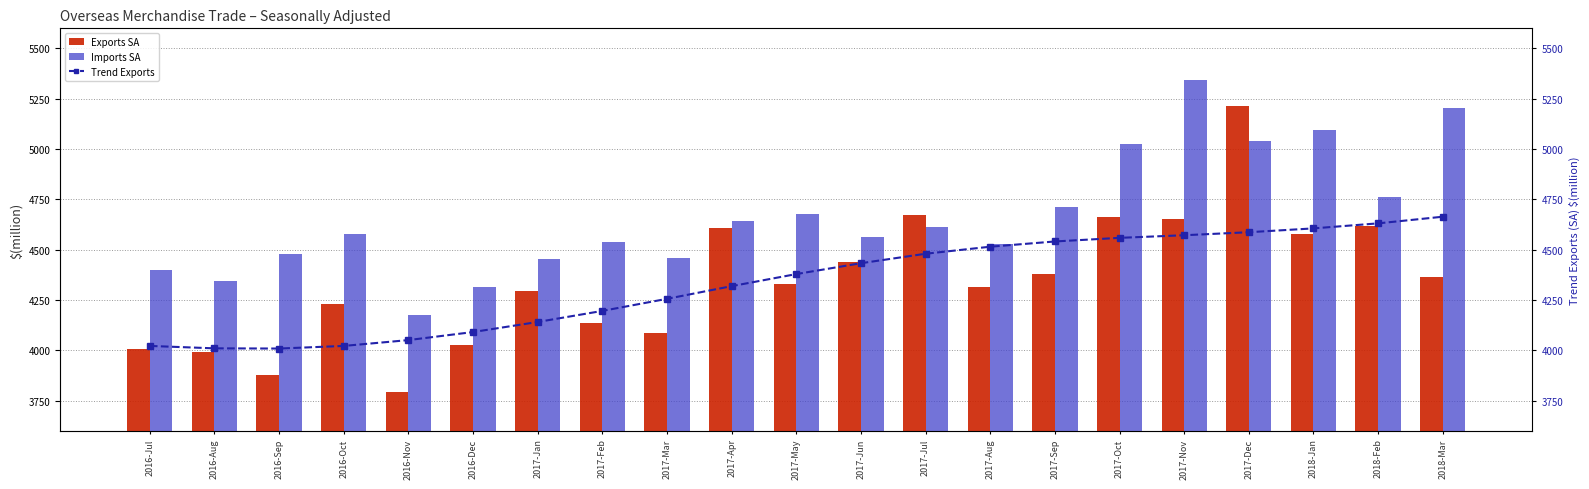

List the labels in order of Imports SA value, largest first.

2017-Nov, 2018-Mar, 2018-Jan, 2017-Dec, 2017-Oct, 2018-Feb, 2017-Sep, 2017-May, 2017-Apr, 2017-Jul, 2016-Oct, 2017-Jun, 2017-Feb, 2017-Aug, 2016-Sep, 2017-Mar, 2017-Jan, 2016-Jul, 2016-Aug, 2016-Dec, 2016-Nov